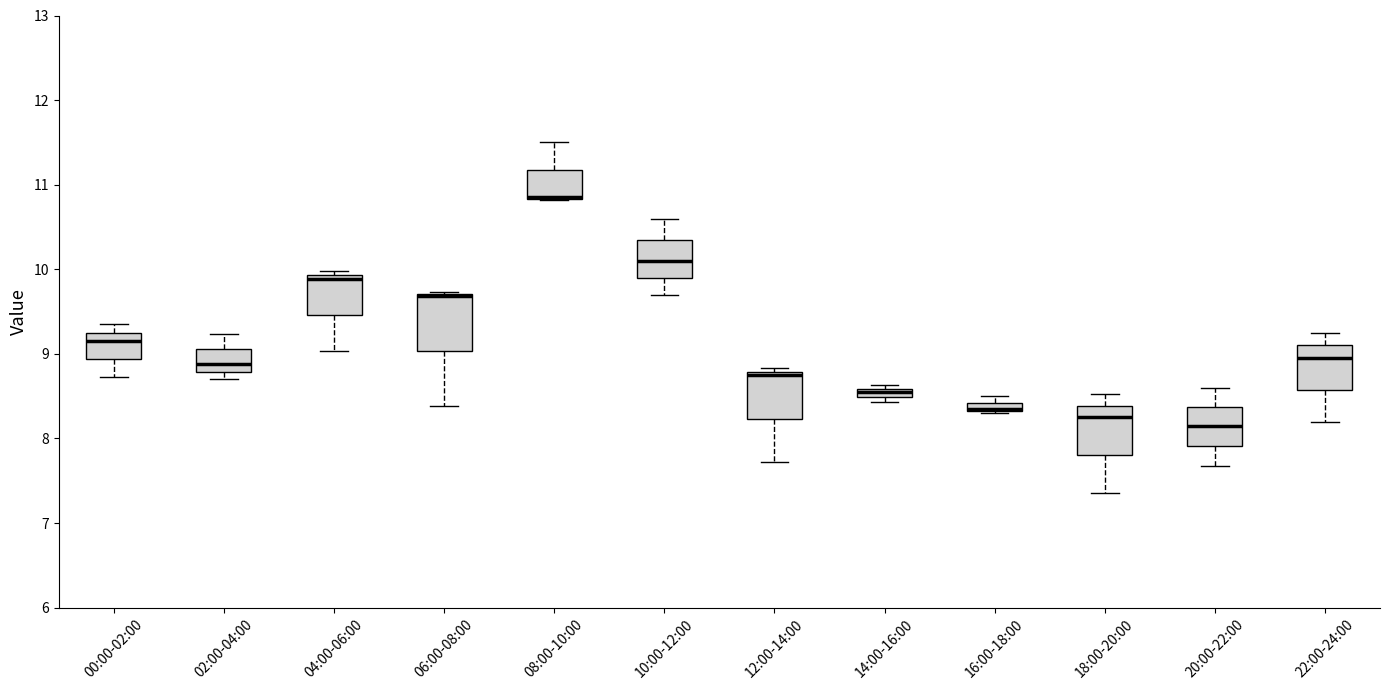

Where is the upper edge of the box for 22:00-24:00 on the y-axis? The values are not printed on the chart, so give them approximately, as read against the axis.

9.1